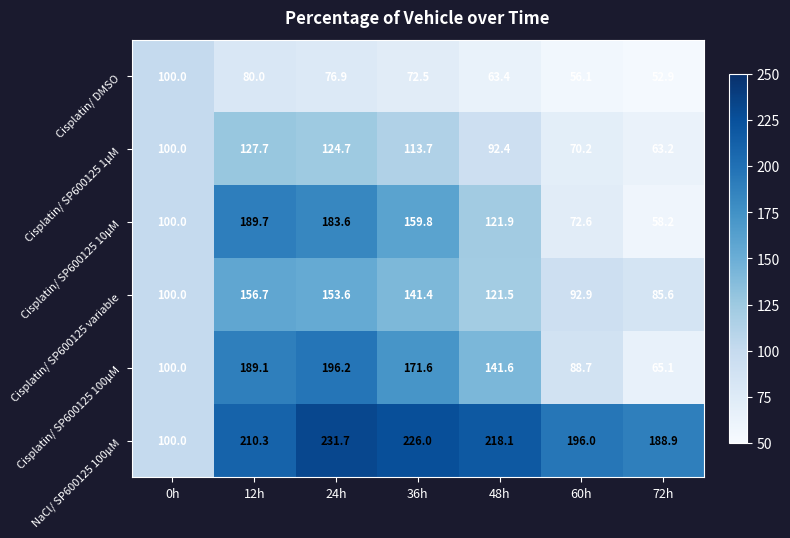

How many distinct data groups are displayed?

6